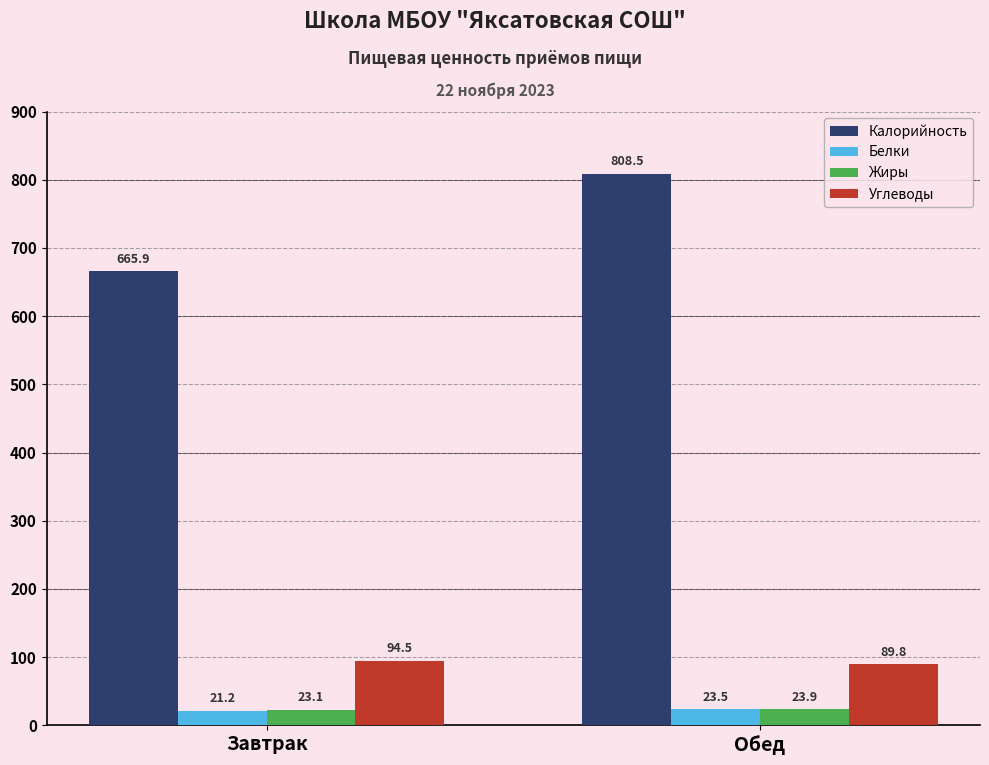

What are all the series names shown in the legend?

Калорийность, Белки, Жиры, Углеводы